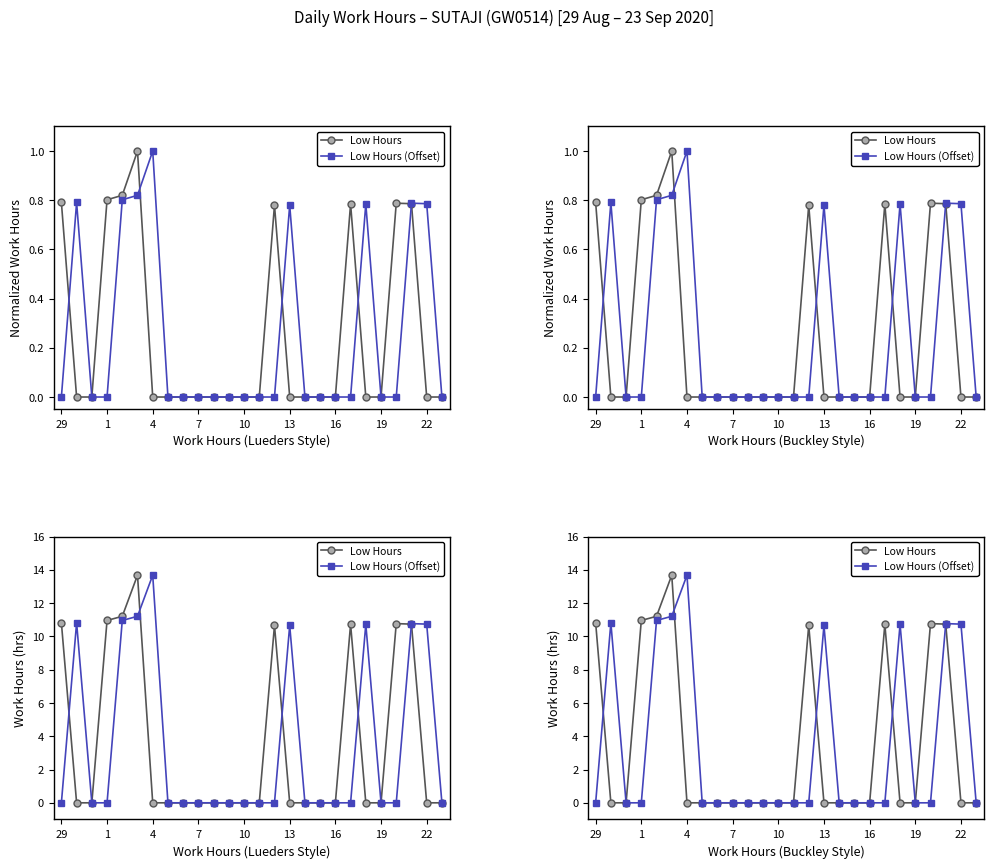

The Low Hours (Offset) series shows 0.0 at 10. True or false?

True